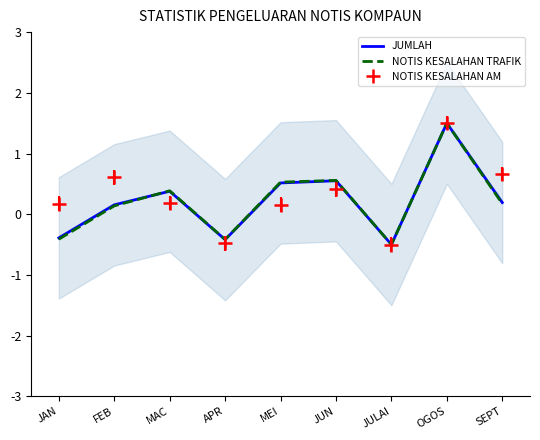

In NOTIS KESALAHAN TRAFIK, how many points are lower than both neighbors (excluding endpoints)?

2